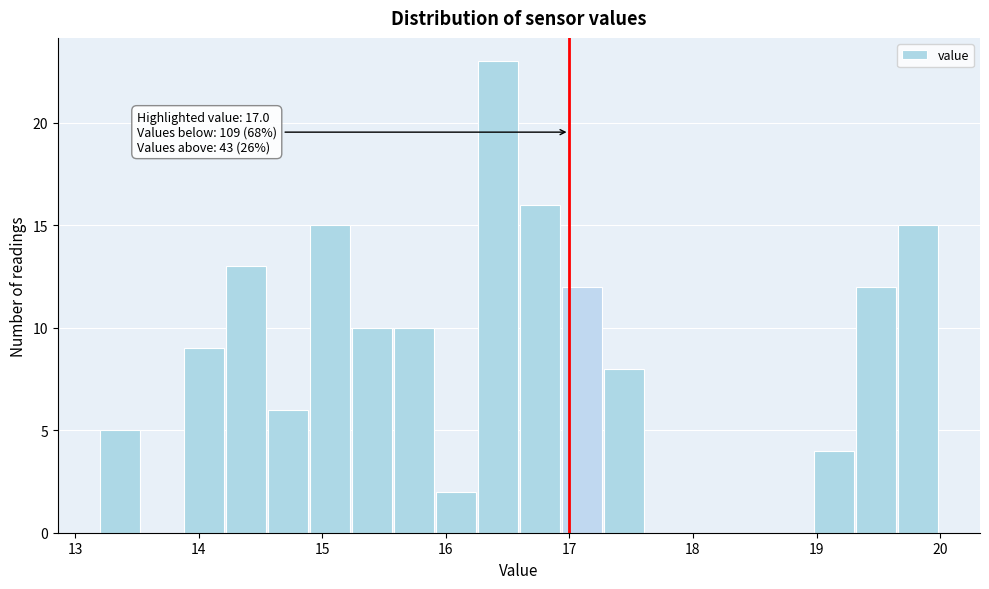

Read against the x-axis, roughly where is the centre of the tallest bar?

16.4